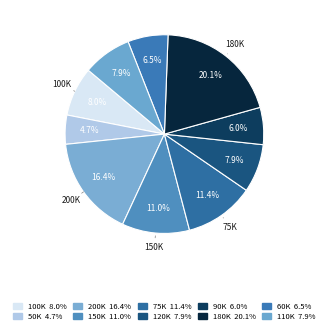

How many slices are in this pie chart?

10